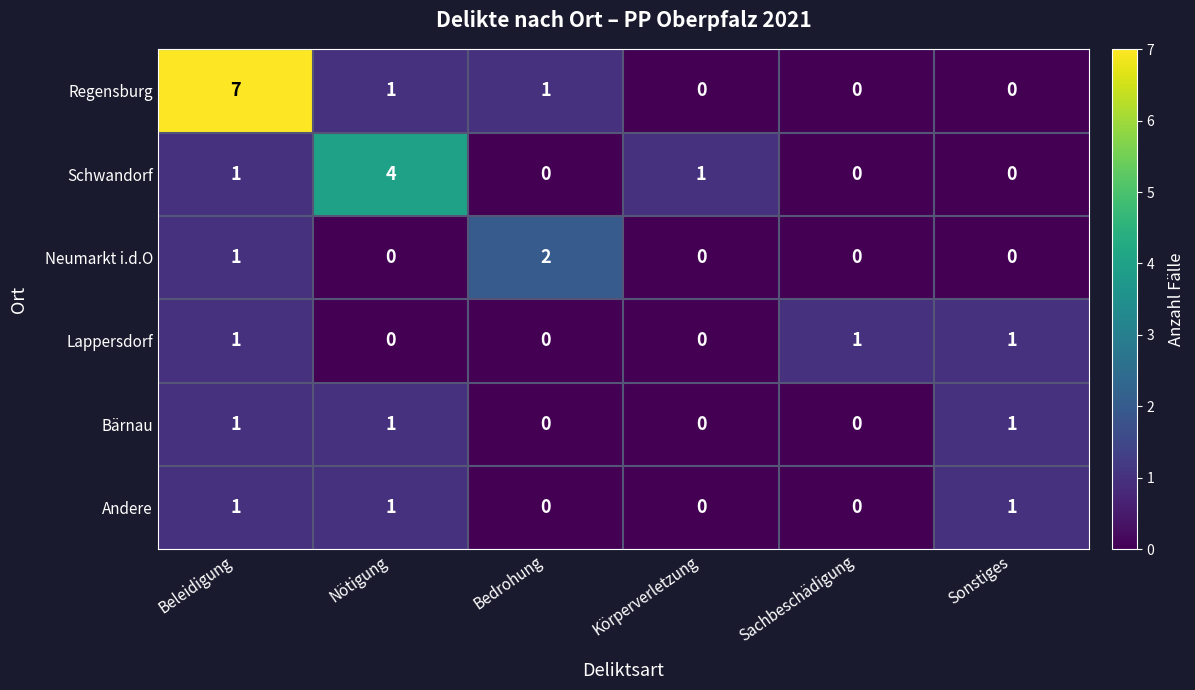

The value of Regensburg at Körperverletzung is 3. True or false?

False